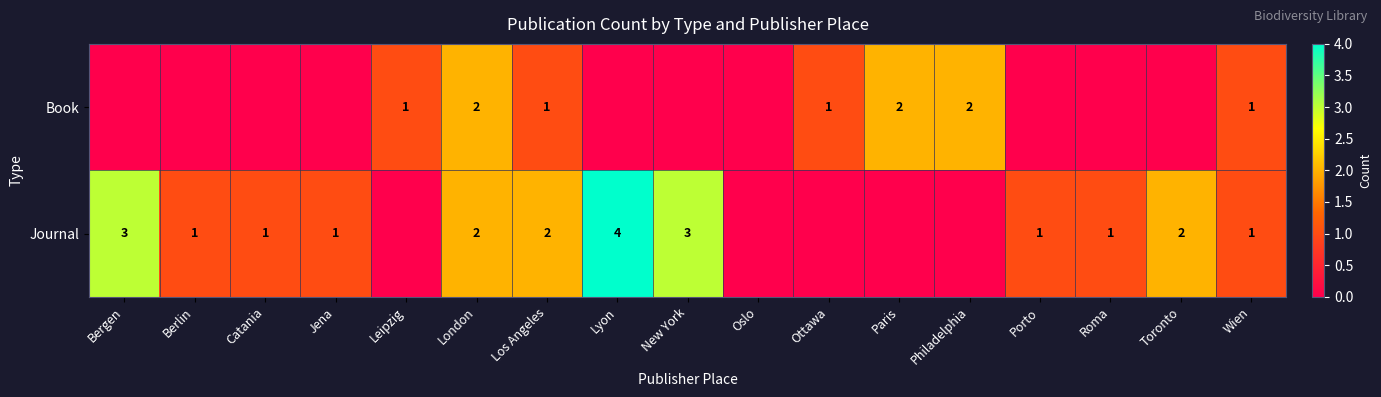

The Journal series shows 2 at Toronto. True or false?

True